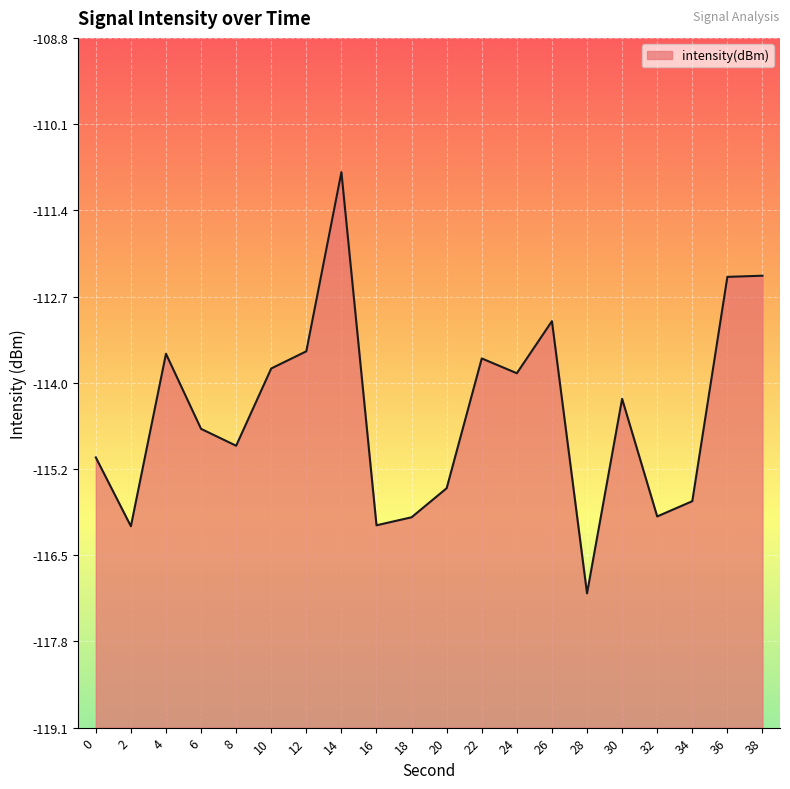

Rank the categories by value from highest to lowest.

14, 38, 36, 26, 12, 4, 22, 10, 24, 30, 6, 8, 0, 20, 34, 32, 18, 16, 2, 28